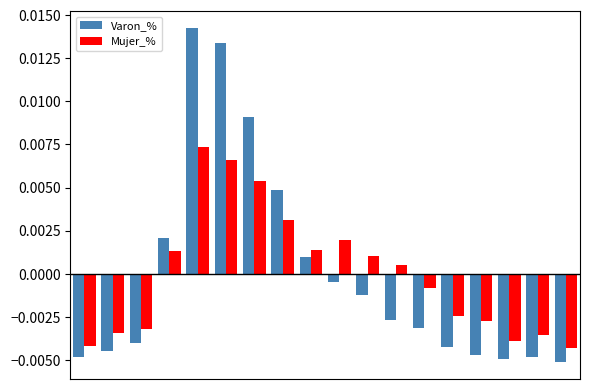

Which series has the largest range (max minus min)?

Varon_%